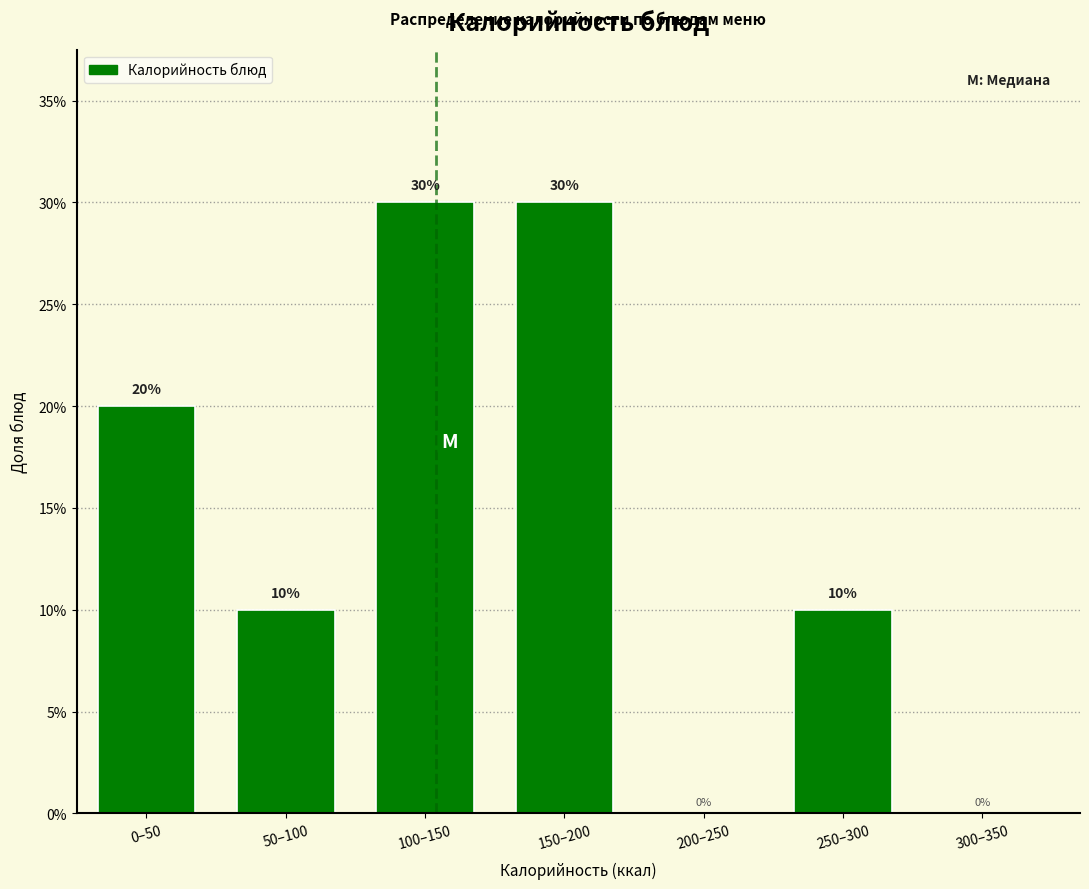

Reading left to right, what are all the values shown in this chart?

0–50=20	50–100=10	100–150=30	150–200=30	200–250=0	250–300=10	300–350=0